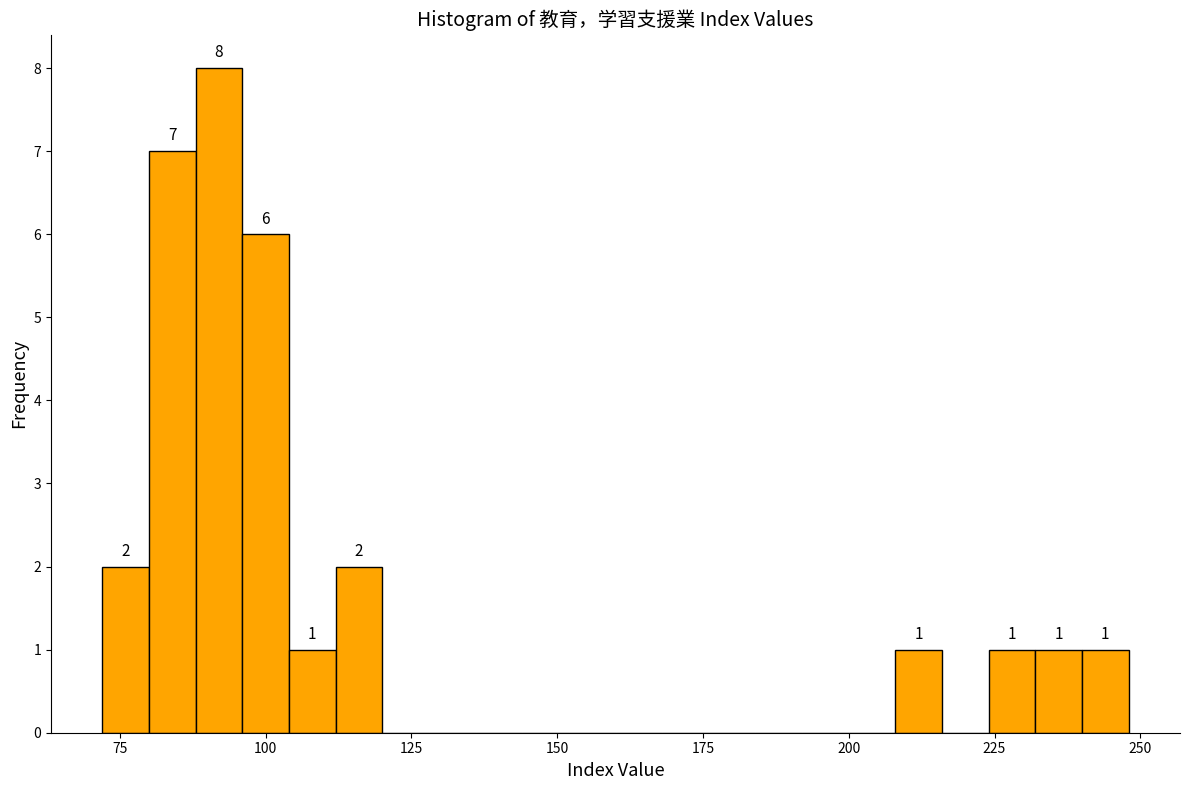

Read against the x-axis, roughly where is the centre of the tallest bar?

90